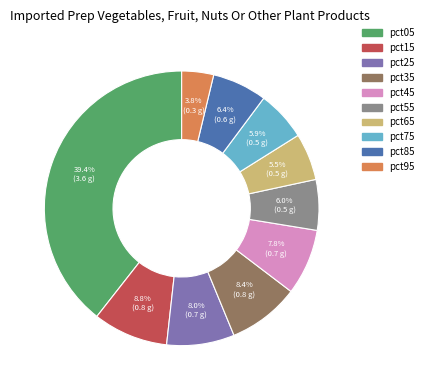

To the nearest percent, what percentage of the pie is pct75?

6%